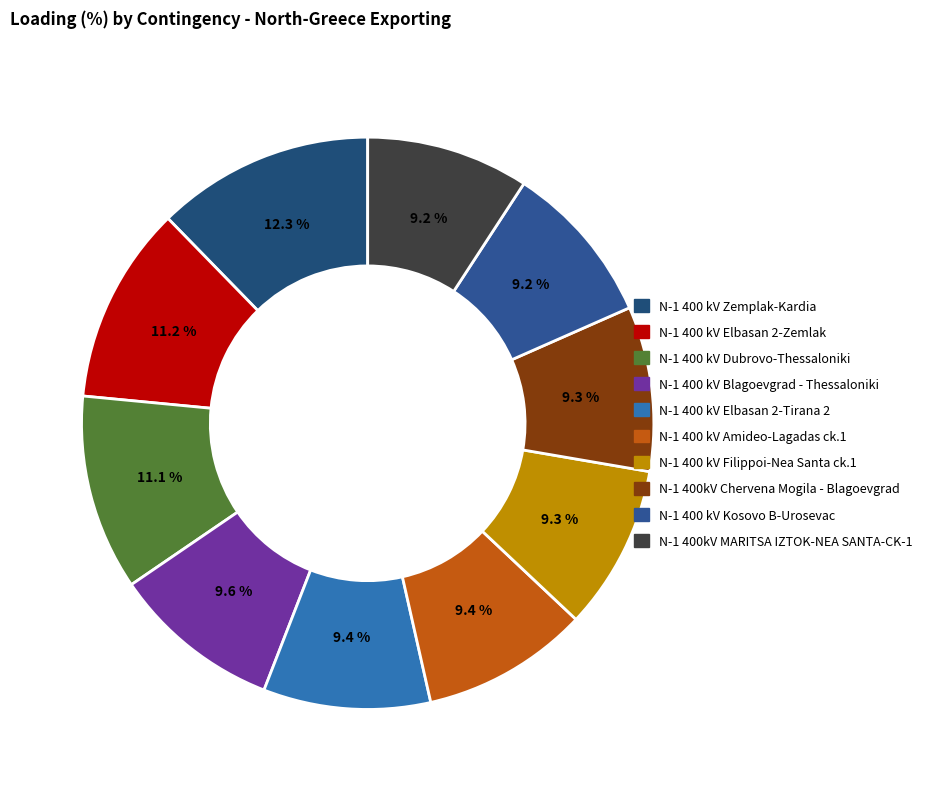

Does any single category account for the majority?

No